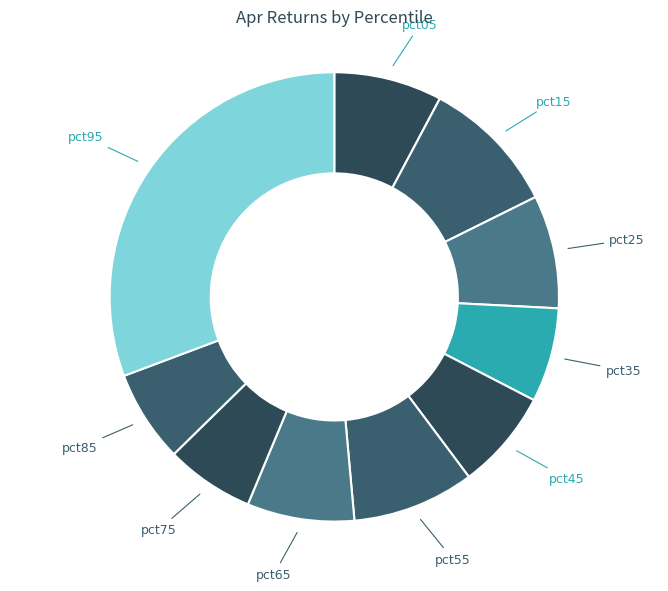

Between pct35 and pct65, which is larger?

pct65